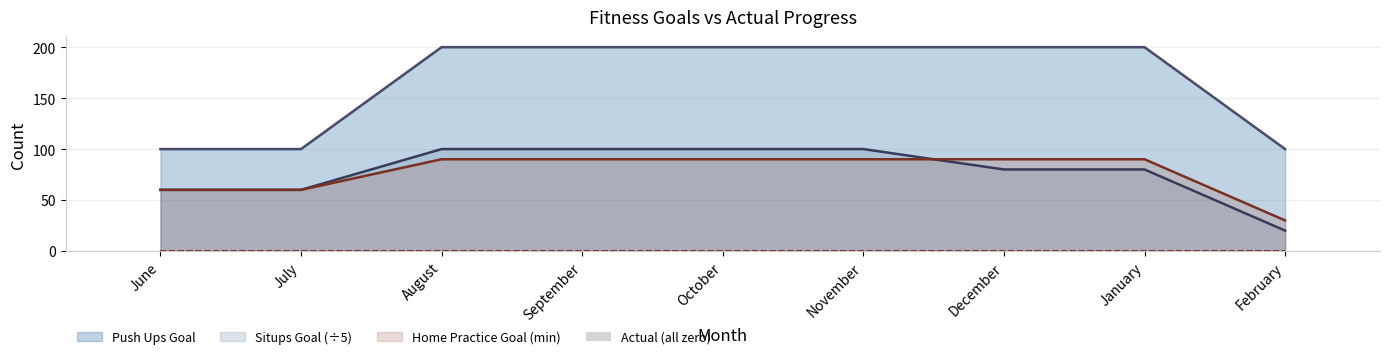

What position from the right is August?

7